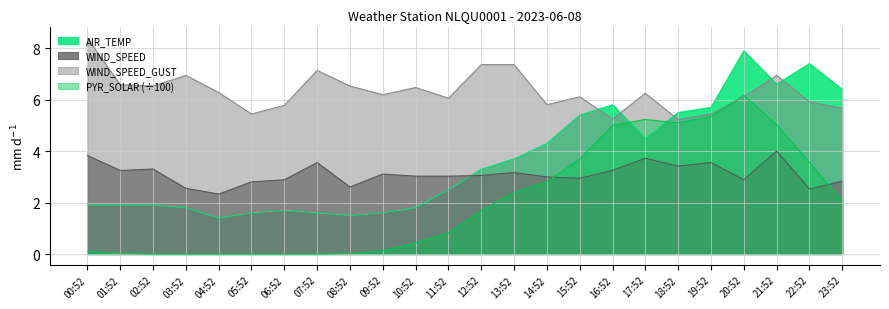

What is the value of the AIR_TEMP point at the 15th from the left?

4.3